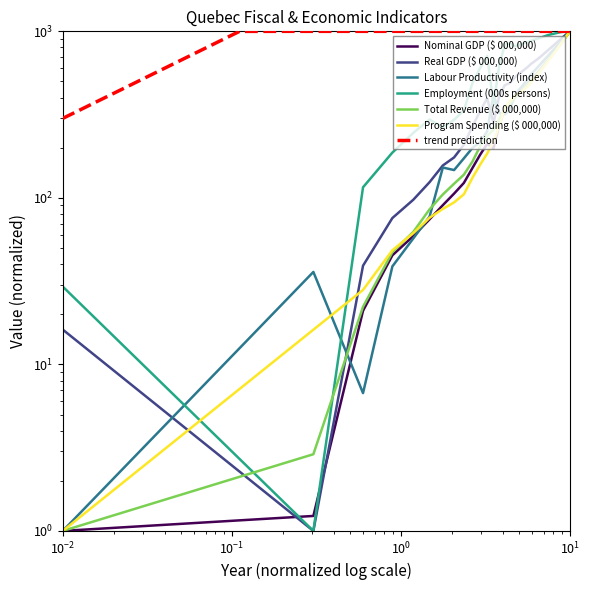

What is the sum of all Employment (000s persons) values?

23913.9